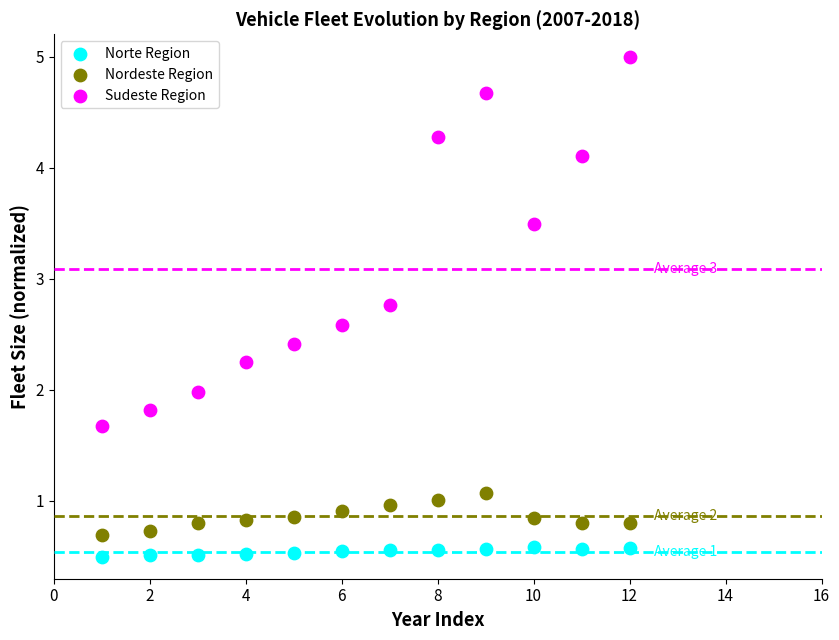

Which series reaches the minimum Y coordinate?

Norte Region